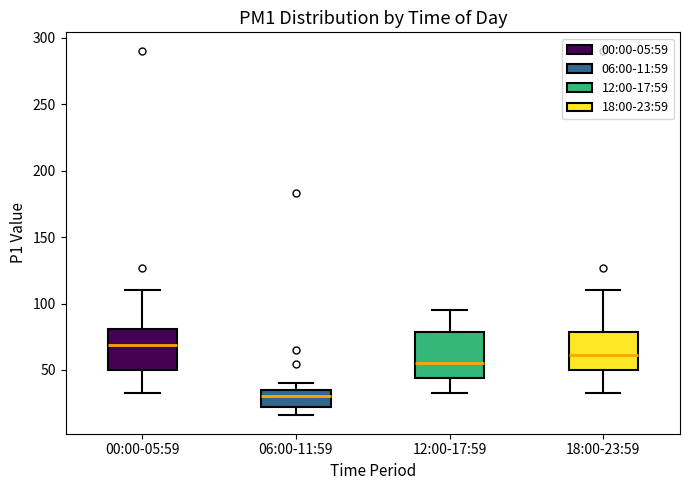

Reading left to right, read every box against the y-axis: the position of its median line, the range the box covers, and the ends of its whiskers. The values are not printed on the chart, so give them approximately, as read against the axis.

00:00-05:59: median 70, box 50 to 80, whiskers 35 to 110
06:00-11:59: median 30, box 20 to 35, whiskers 15 to 40
12:00-17:59: median 55, box 45 to 80, whiskers 35 to 95
18:00-23:59: median 60, box 50 to 80, whiskers 35 to 110